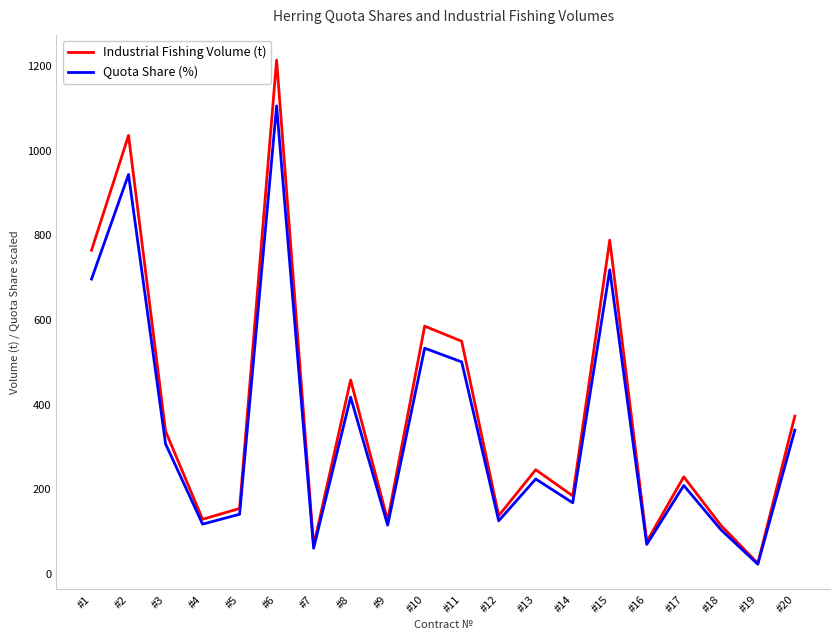

What is the difference between the highest and lowest values at #1?

68.1